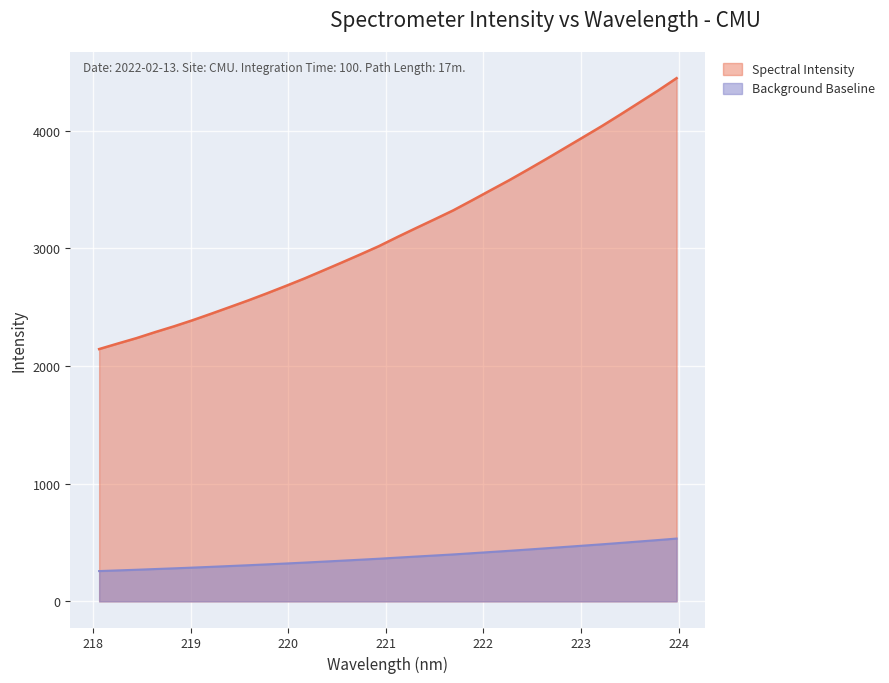

What is the label of the 21st point from the right?

220.1623